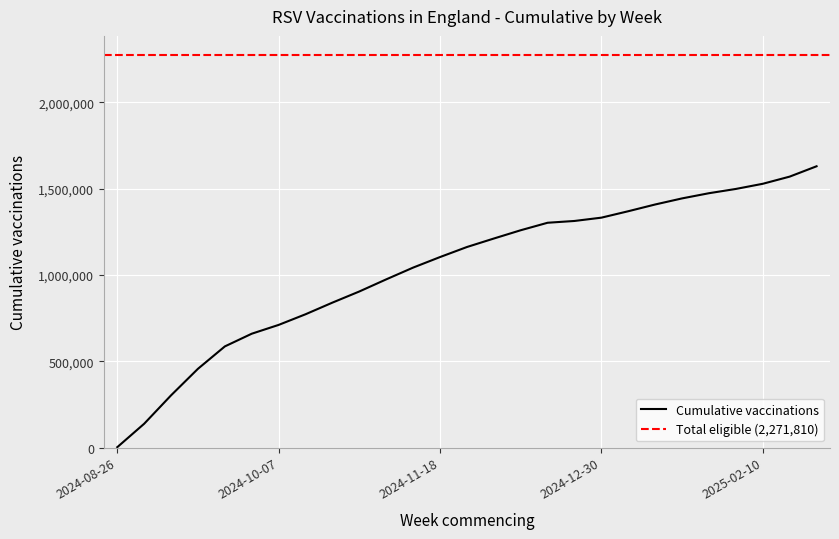

What is the label of the 9th point from the left?

2024-10-21